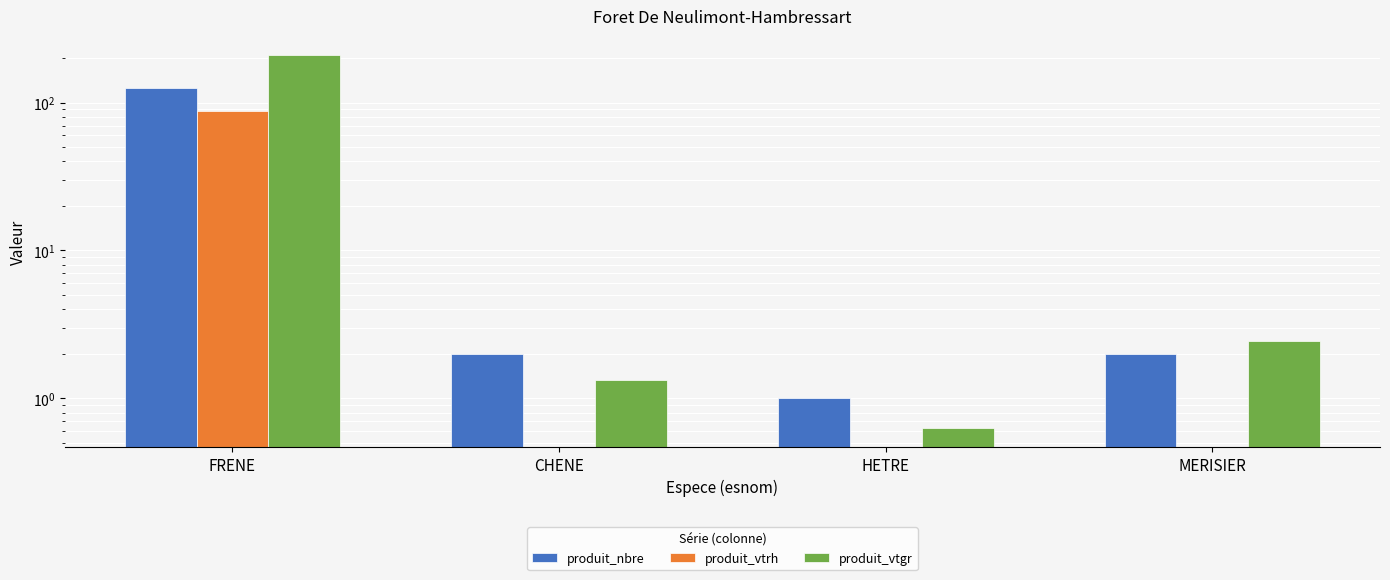

What is the total value across all series at MERISIER?

4.4